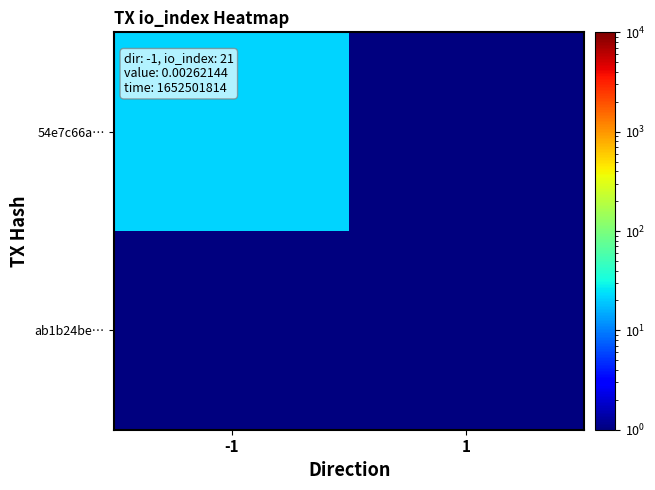

Rank the series at 1 from highest to lowest value.

54e7c66a…, ab1b24be…